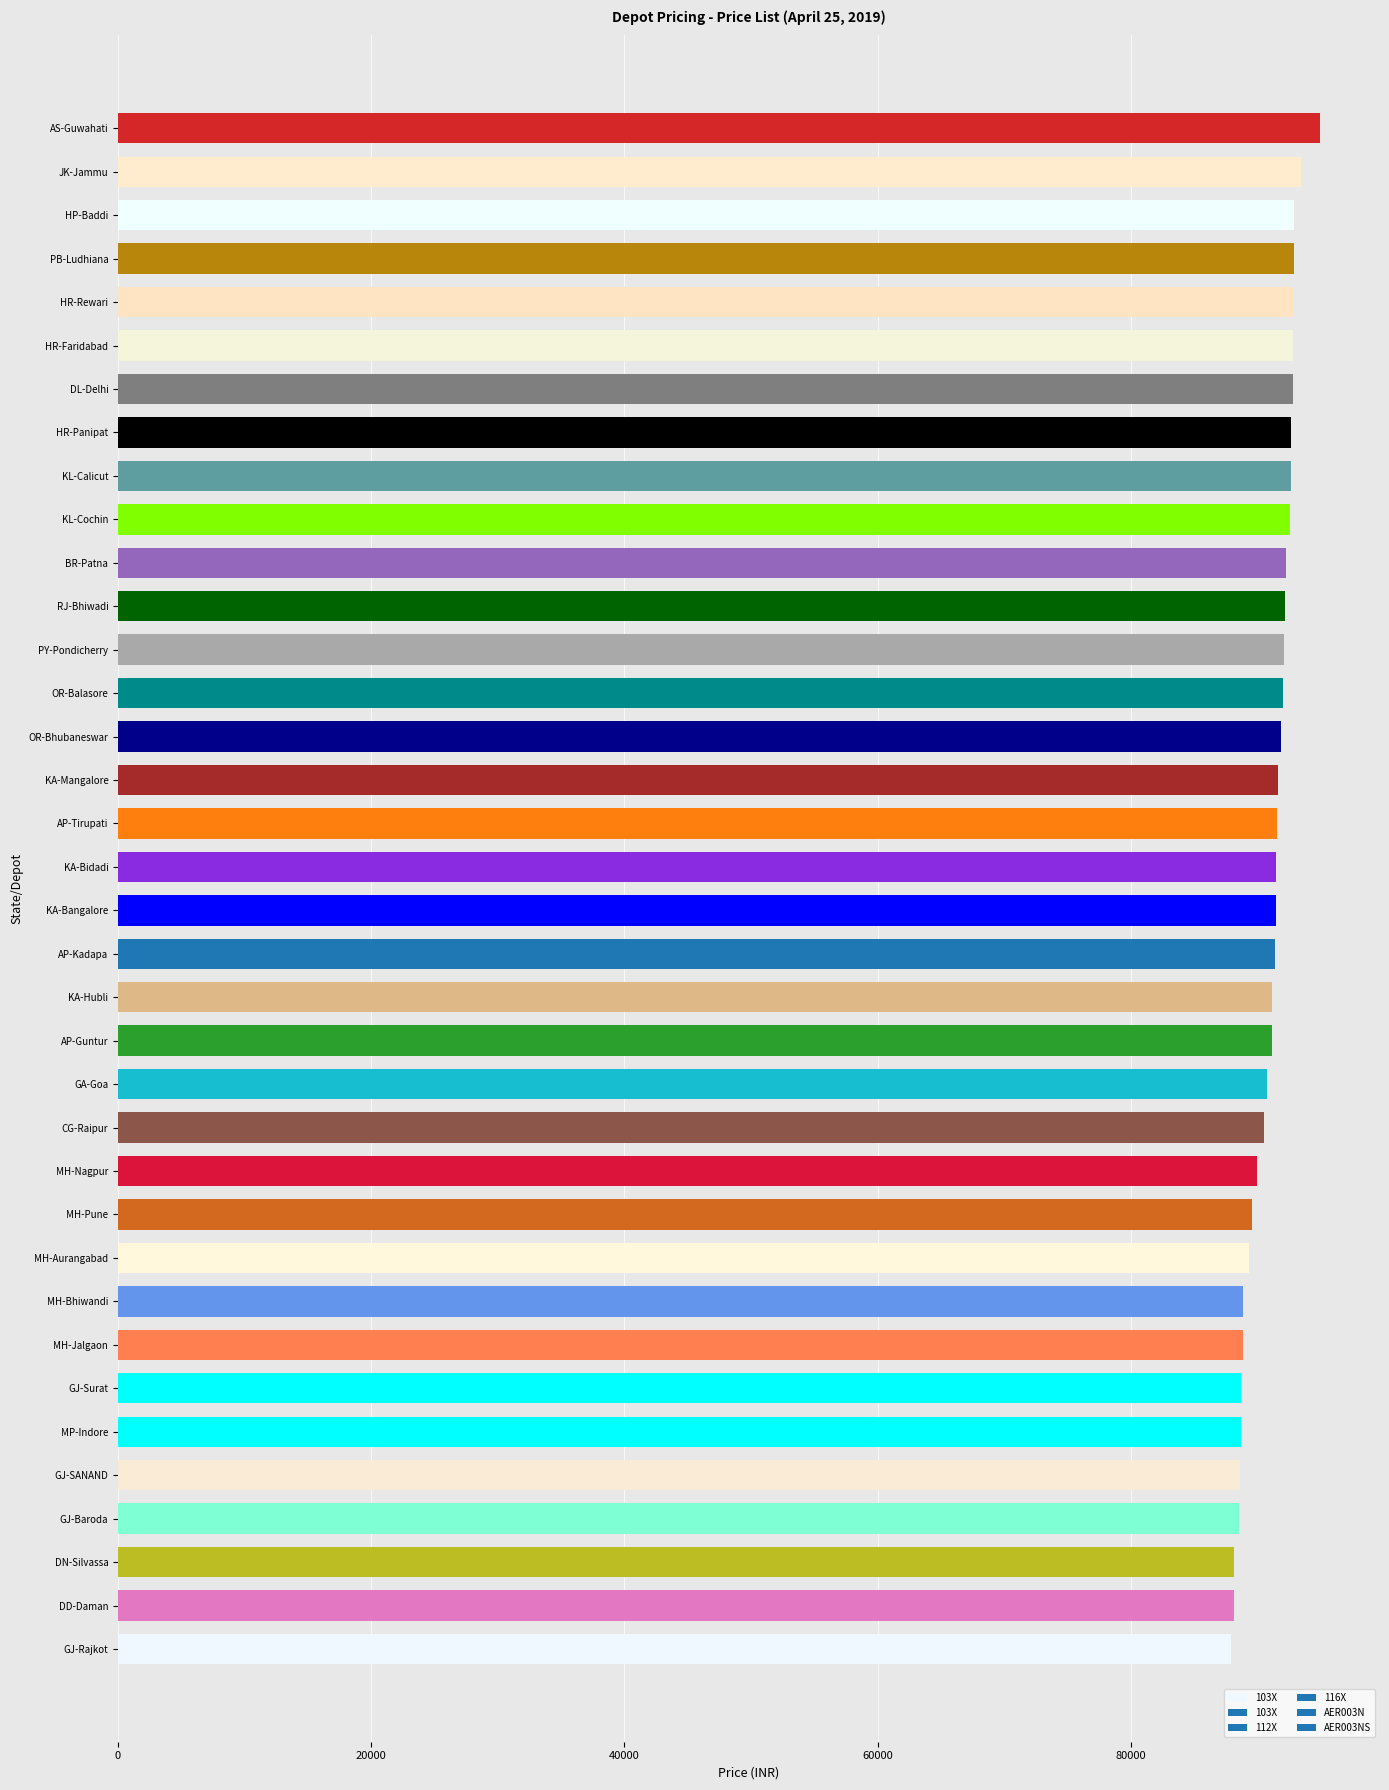

What is the sum of all values?

3277460